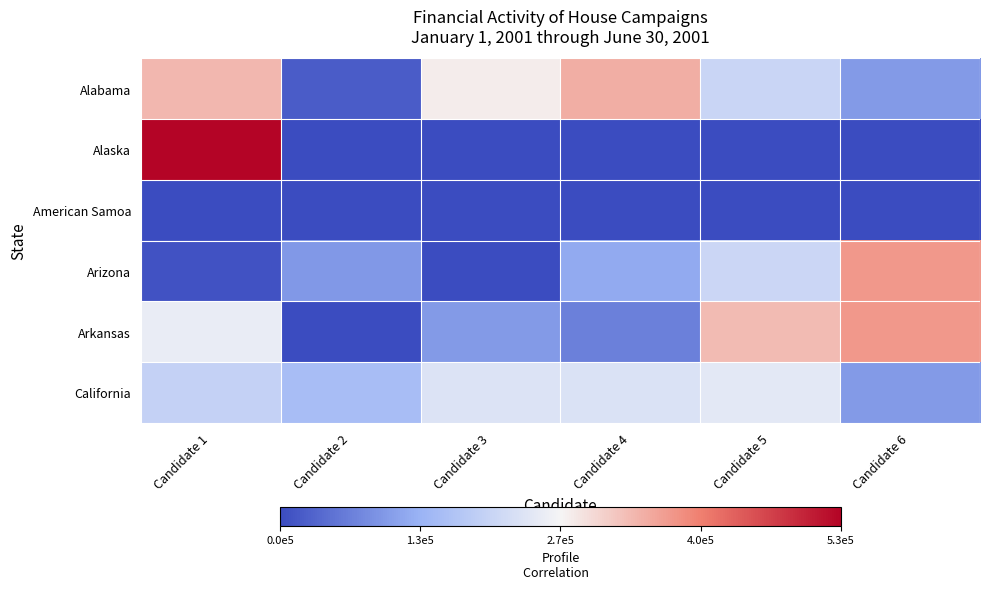

Reading left to right, transcribe all the data shown in this chart.

Alabama: Candidate 1=337957	Candidate 2=21110	Candidate 3=276016	Candidate 4=348176	Candidate 5=202786	Candidate 6=102075
Alaska: Candidate 1=534841	Candidate 2=0	Candidate 3=0	Candidate 4=0	Candidate 5=0	Candidate 6=0
American Samoa: Candidate 1=1151	Candidate 2=550	Candidate 3=0	Candidate 4=0	Candidate 5=0	Candidate 6=0
Arizona: Candidate 1=9214	Candidate 2=100100	Candidate 3=0	Candidate 4=121523	Candidate 5=205497	Candidate 6=373825
Arkansas: Candidate 1=250119	Candidate 2=1997	Candidate 3=102264	Candidate 4=68396	Candidate 5=333902	Candidate 6=373919
California: Candidate 1=195903	Candidate 2=153053	Candidate 3=229886	Candidate 4=228478	Candidate 5=241662	Candidate 6=101701